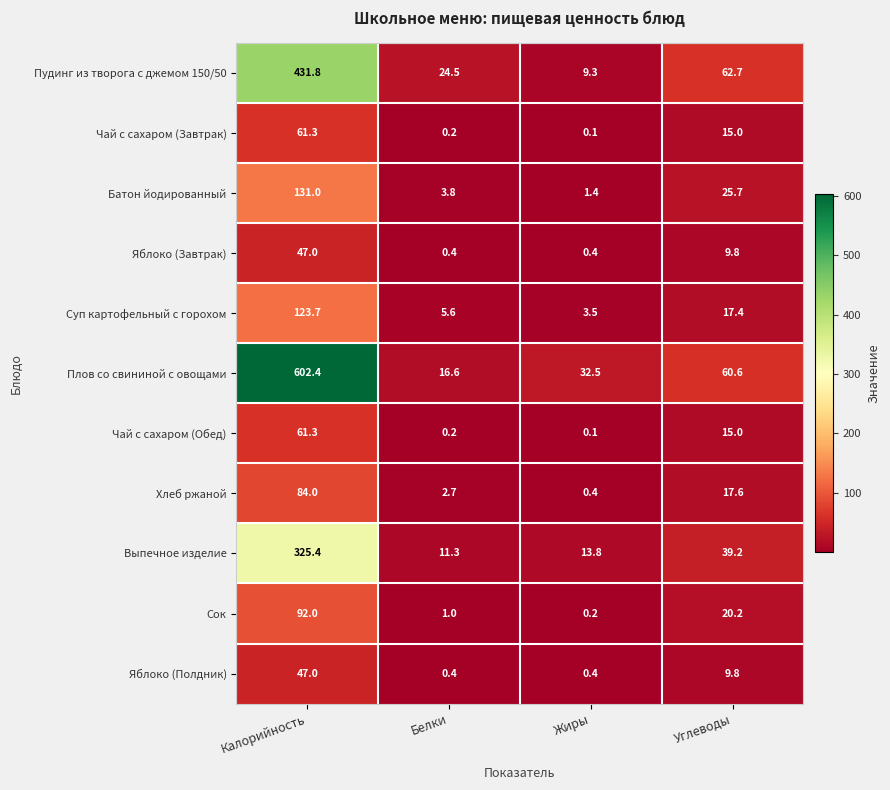

How many data points does each series have?

4